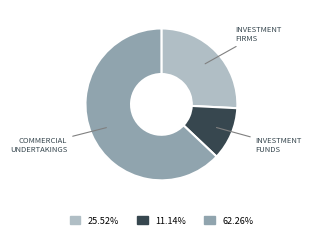

Does any single category account for the majority?

Yes